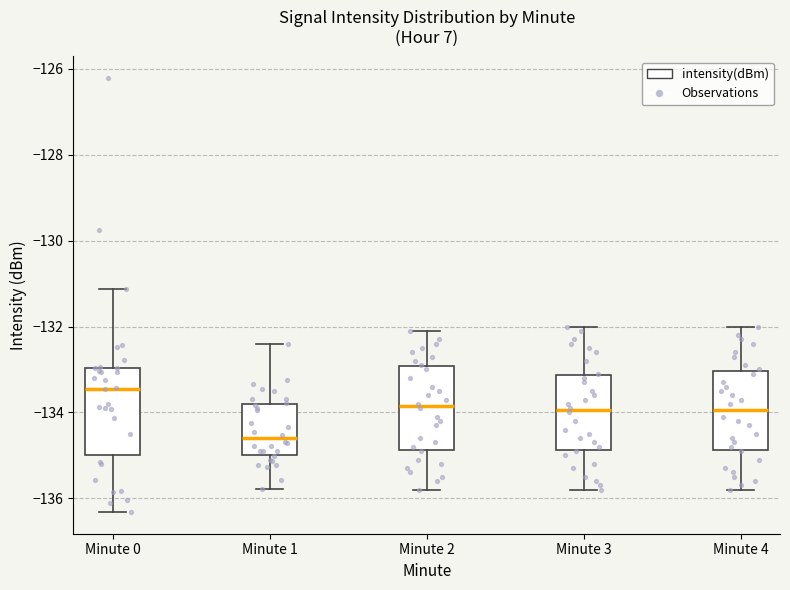

Reading left to right, transcribe this box plot: for each box, give where its median line is, the range the box spans, and where its two whiskers end, as read against the y-axis. The values are not printed on the chart, so give them approximately, as read against the axis.

Minute 0: median -133.4, box -135.0 to -133.0, whiskers -136.4 to -131.2
Minute 1: median -134.6, box -135.0 to -133.8, whiskers -135.8 to -132.4
Minute 2: median -133.8, box -134.8 to -133.0, whiskers -135.8 to -132.0
Minute 3: median -134.0, box -134.8 to -133.2, whiskers -135.8 to -132.0
Minute 4: median -134.0, box -134.8 to -133.0, whiskers -135.8 to -132.0